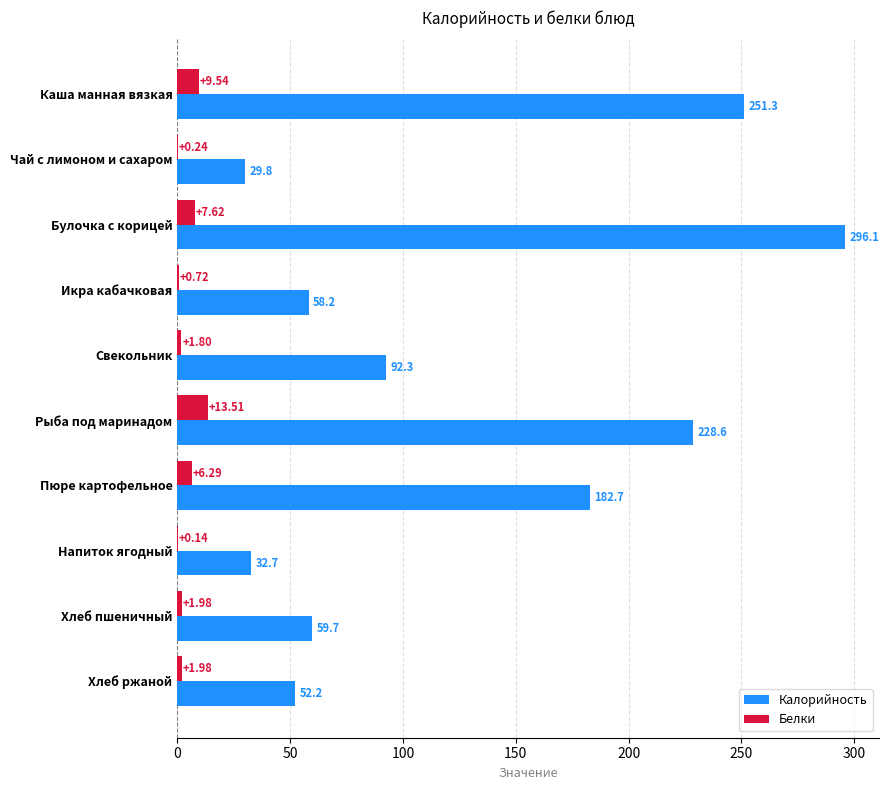

Which series has the largest total across all categories?

Калорийность